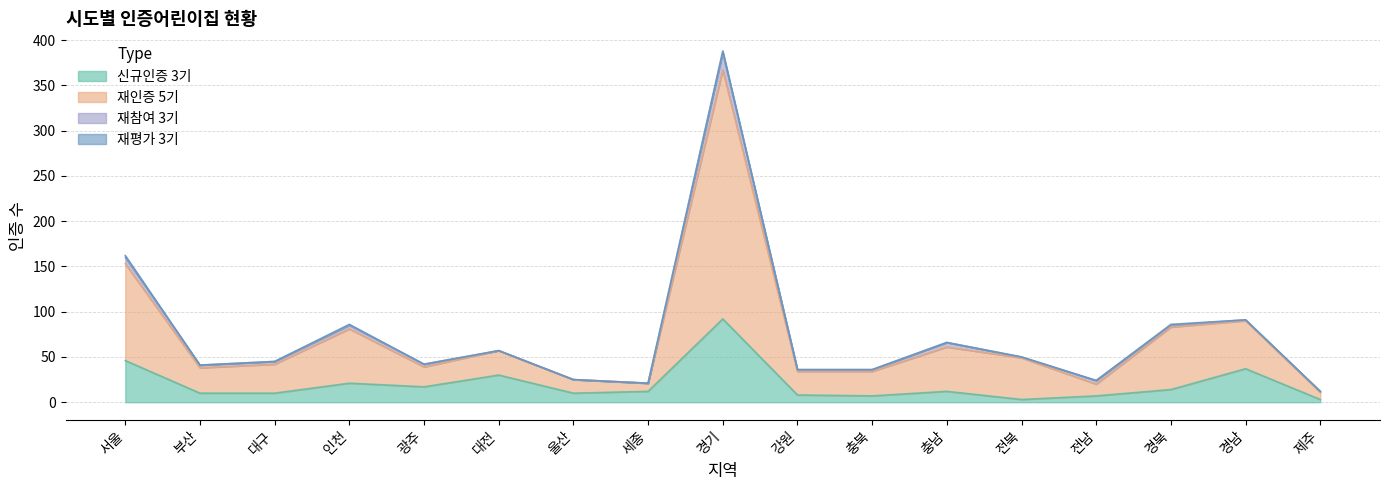

In 신규인증 3기, how many points are higher than both neighbors (excluding endpoints)?

5